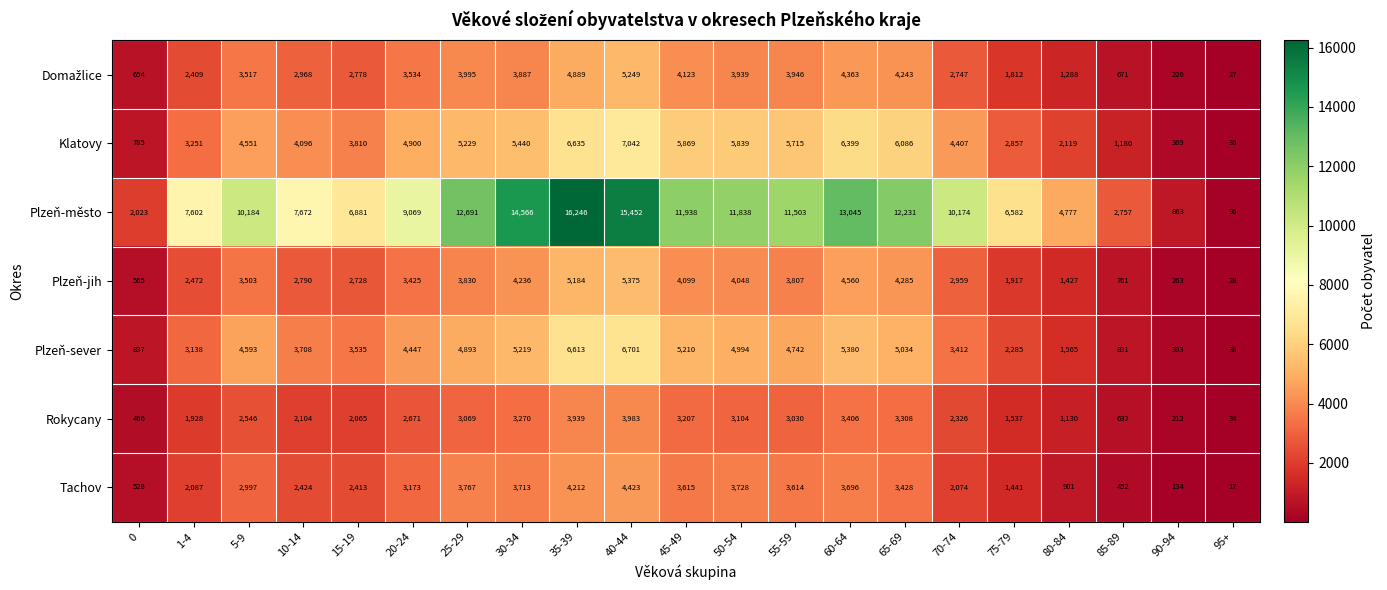

What is the sum of the Klatovy values at 95+ and 0?

823